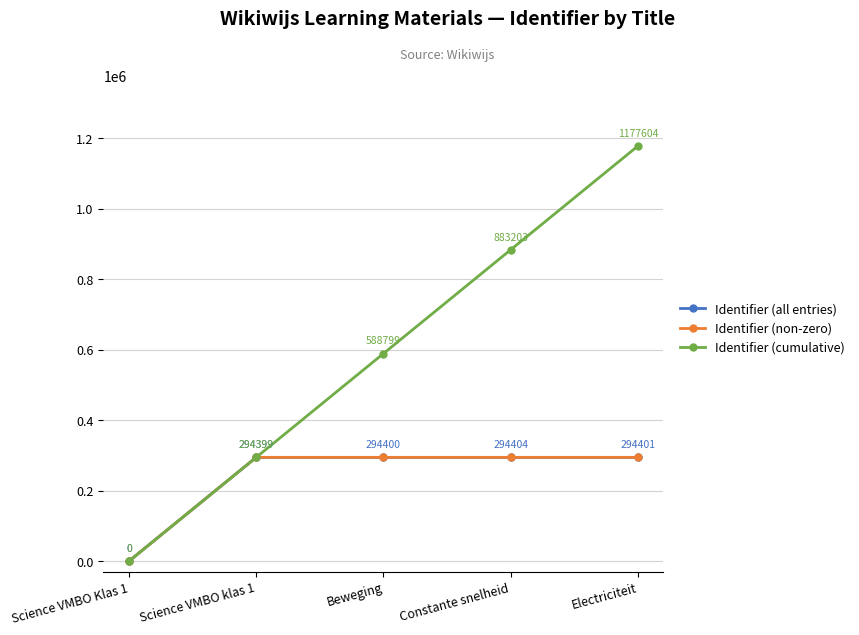

Between Beweging and Electriciteit, which series saw the biggest shift?

Identifier (cumulative)